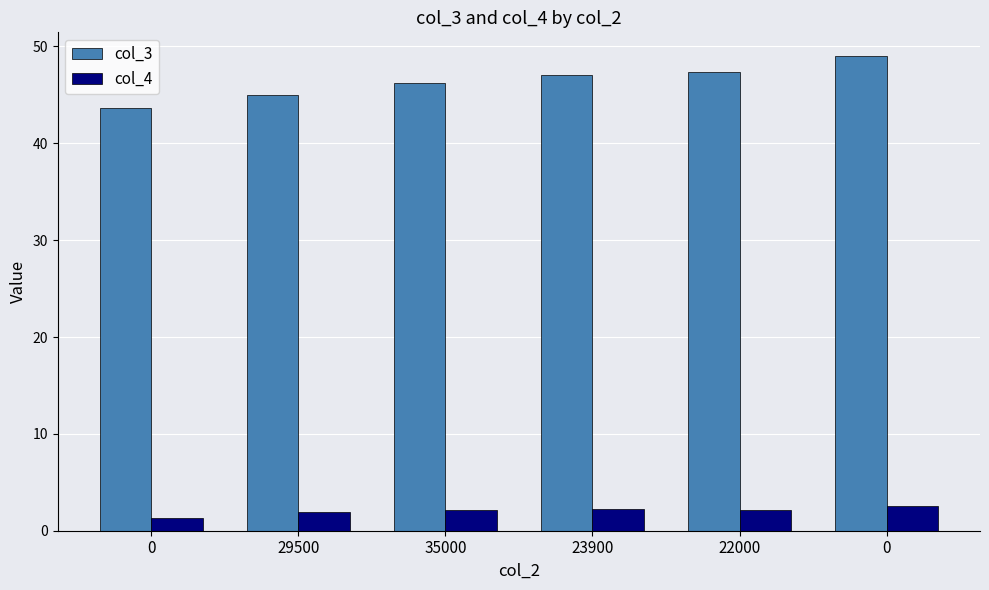

Is it true that col_4 equals 0.5 at 23900?

False